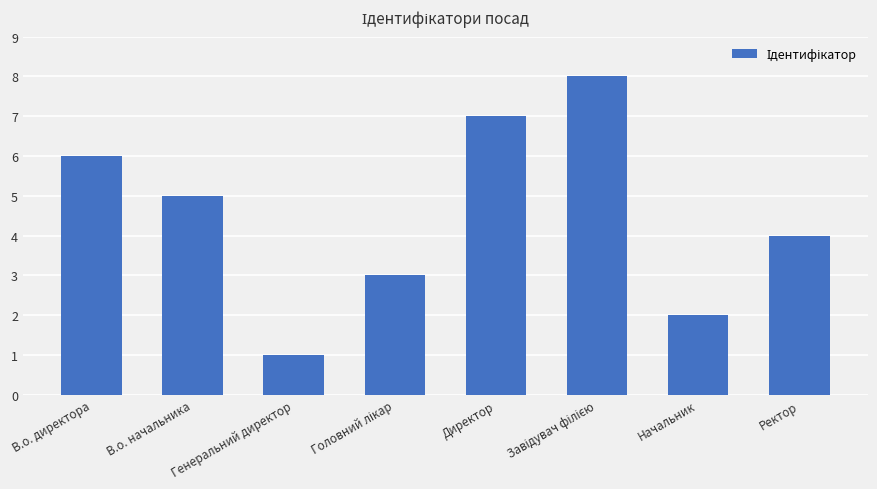

What is the difference between the maximum and second lowest values?

6